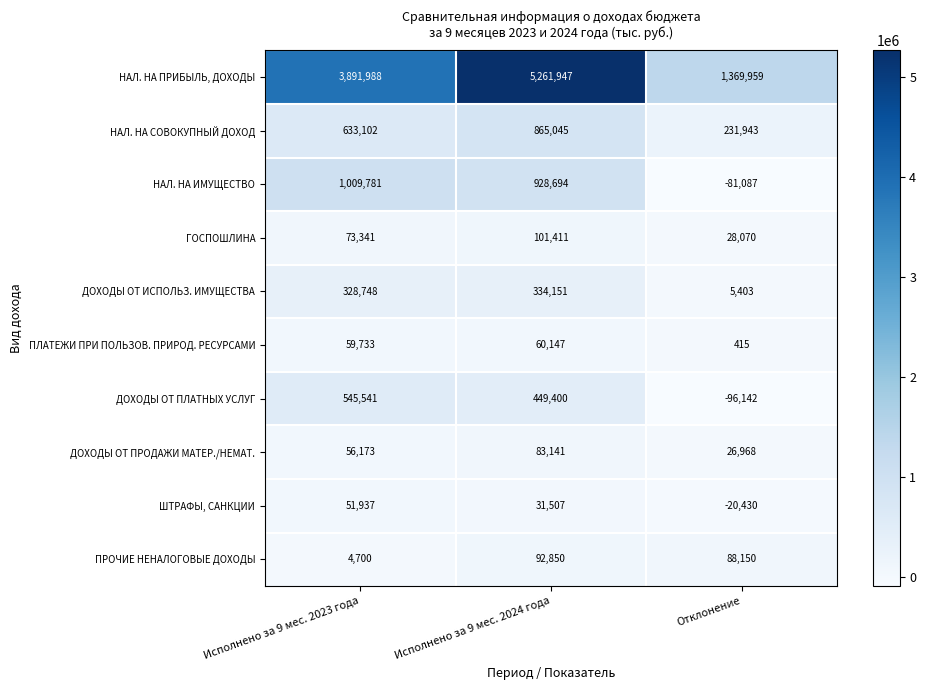

Reading left to right, extract all data points from this chart.

НАЛ. НА ПРИБЫЛЬ, ДОХОДЫ: 3891988	5261947	1369959
НАЛ. НА СОВОКУПНЫЙ ДОХОД: 633102	865045	231943
НАЛ. НА ИМУЩЕСТВО: 1009781	928694	-81087
ГОСПОШЛИНА: 73341	101411	28070
ДОХОДЫ ОТ ИСПОЛЬЗ. ИМУЩЕСТВА: 328748	334151	5403
ПЛАТЕЖИ ПРИ ПОЛЬЗОВ. ПРИРОД. РЕСУРСАМИ: 59733	60147	415
ДОХОДЫ ОТ ПЛАТНЫХ УСЛУГ: 545541	449400	-96142
ДОХОДЫ ОТ ПРОДАЖИ МАТЕР./НЕМАТ.: 56173	83141	26968
ШТРАФЫ, САНКЦИИ: 51937	31507	-20430
ПРОЧИЕ НЕНАЛОГОВЫЕ ДОХОДЫ: 4700	92850	88150